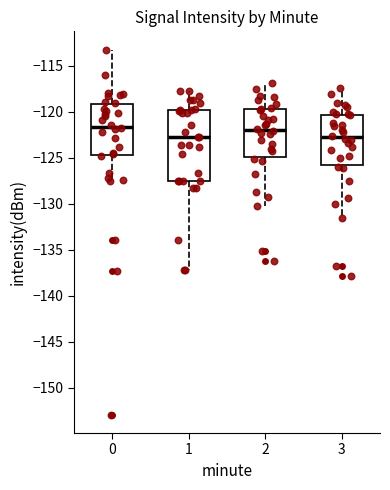

Reading left to right, read every box against the y-axis: the position of its median line, the range the box covers, and the ends of its whiskers. The values are not printed on the chart, so give them approximately, as read against the axis.

0: median -121.5, box -124.5 to -119.0, whiskers -127.5 to -113.5
1: median -123.0, box -127.5 to -120.0, whiskers -137.0 to -117.5
2: median -122.0, box -125.0 to -119.5, whiskers -130.0 to -117.0
3: median -123.0, box -125.5 to -120.5, whiskers -131.5 to -117.5